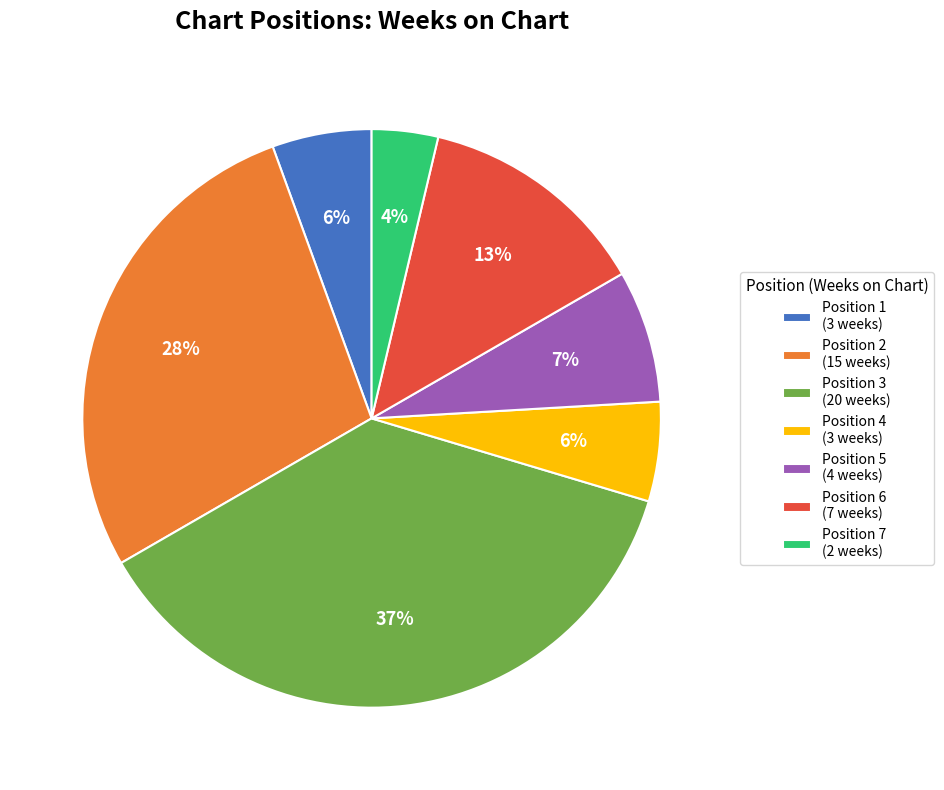

Does any single category account for the majority?

No